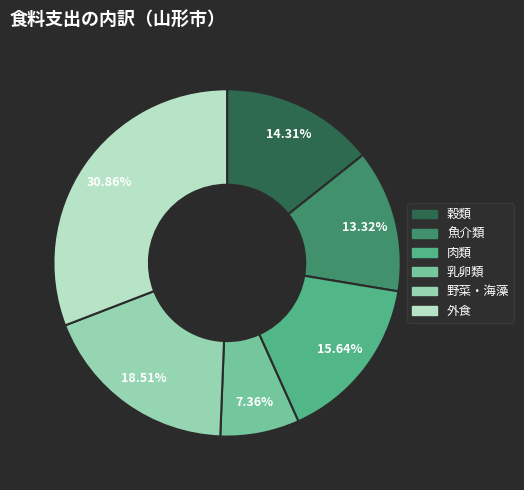

Which slice is the smallest?

乳卵類